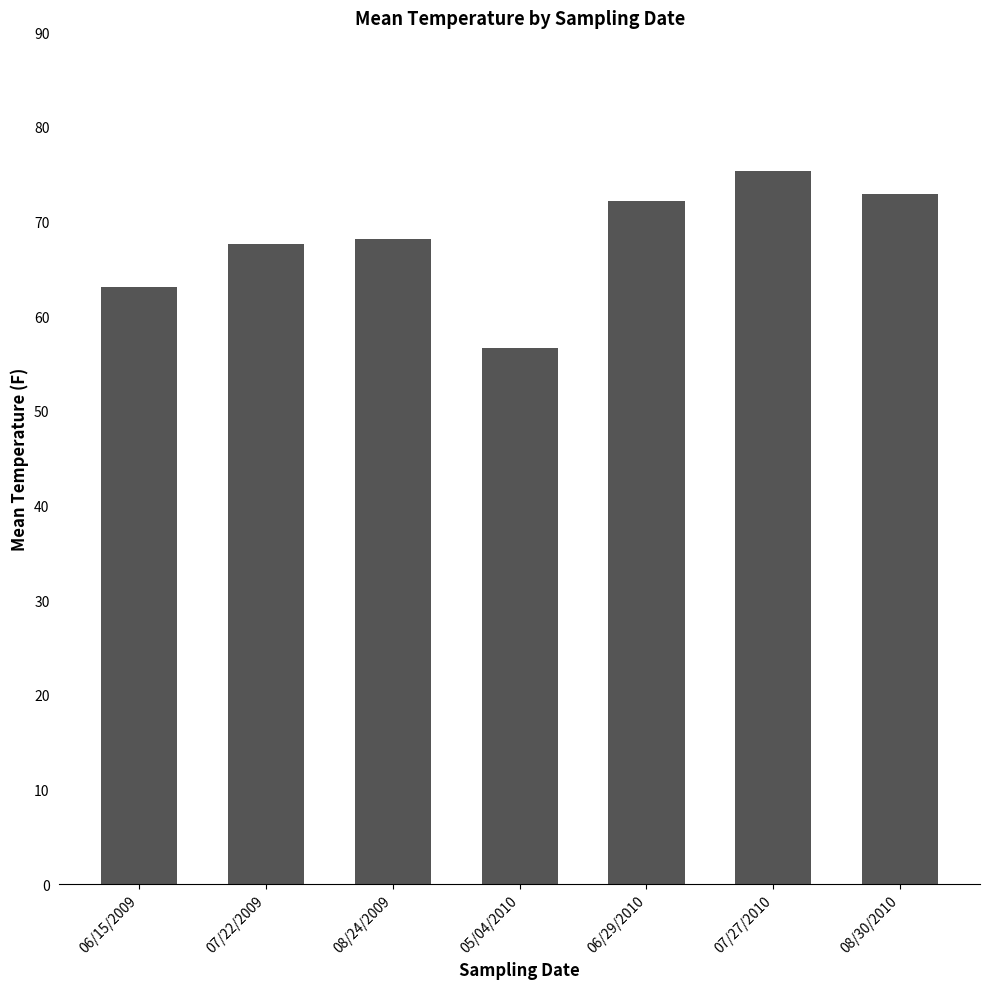

What is the sum of all values?

476.0